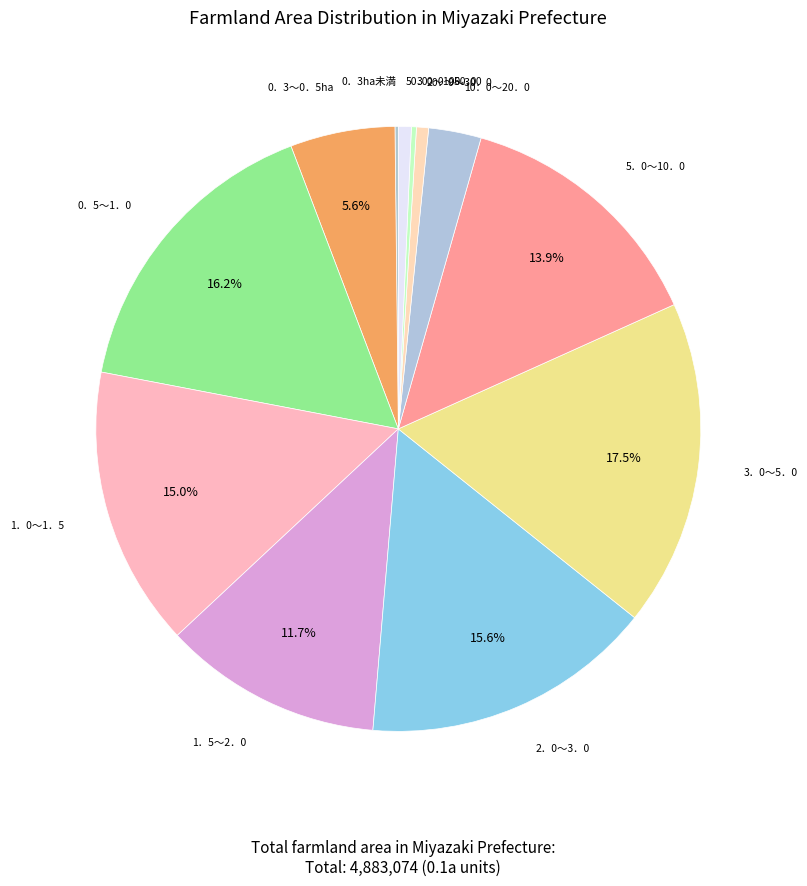

What is the smallest slice in the pie chart?

0．3ha未満